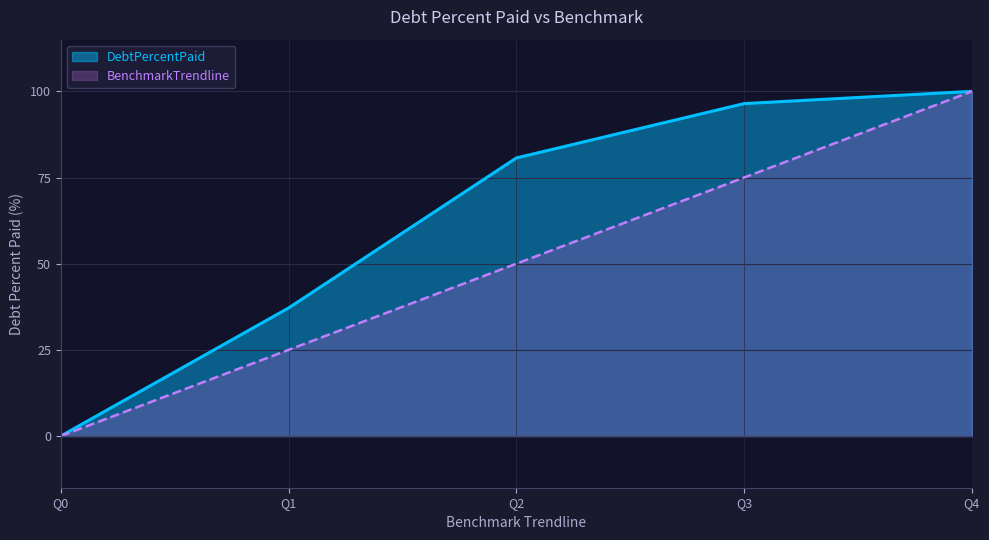

True or false: BenchmarkTrendline and DebtPercentPaid cross at least once.

False